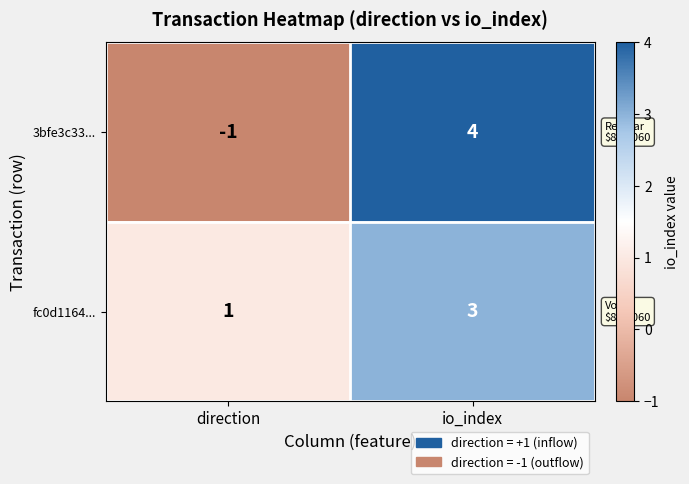

Which label corresponds to the smallest value in the chart?

direction